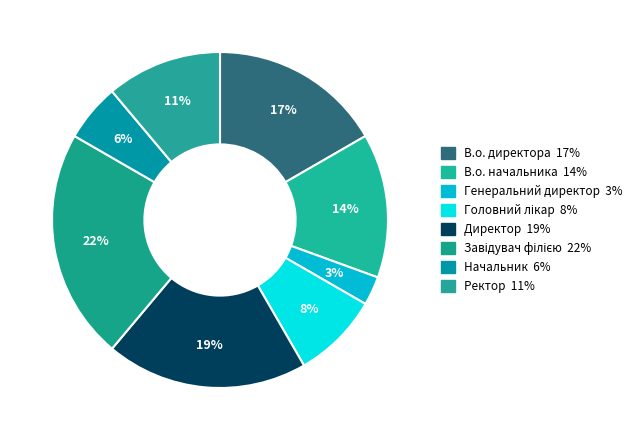

True or false: В.о. директора accounts for 17% of the total.

True